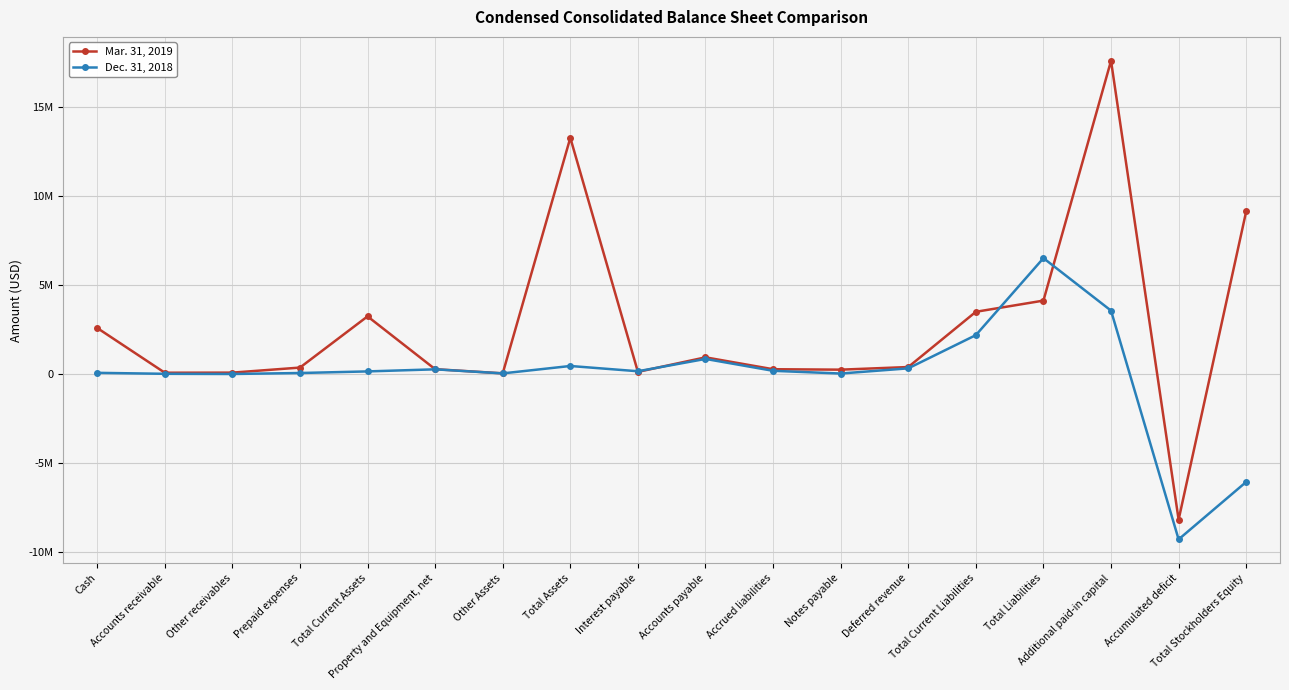

Is this an area chart (filled region under the line)?

No